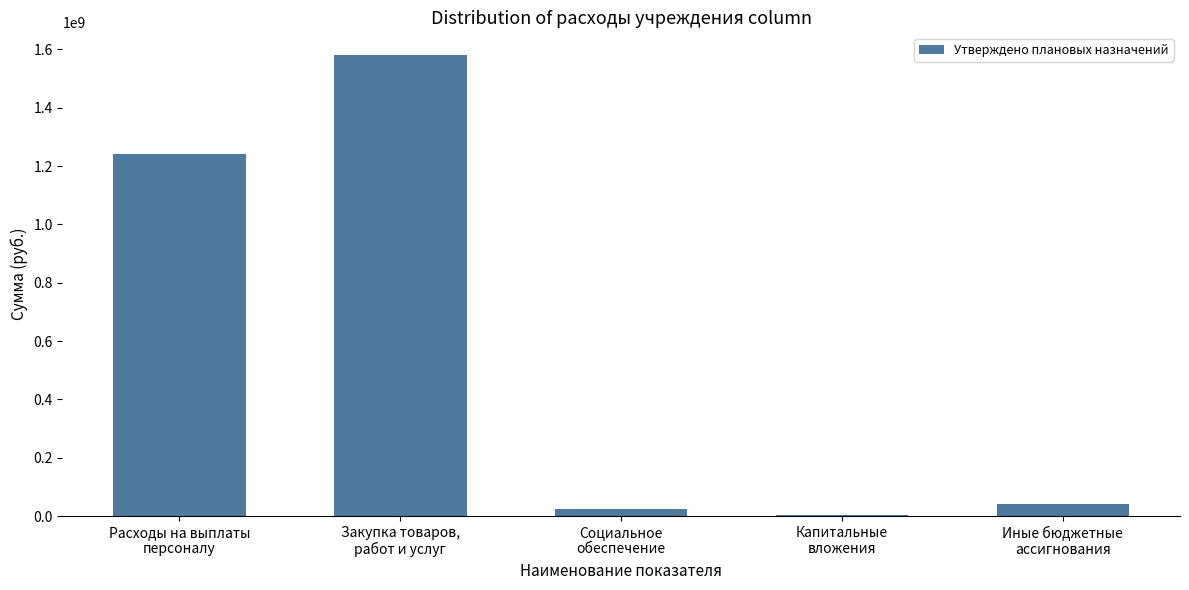

What is the change in value from Социальное
обеспечение to Капитальные
вложения?

-19427767.0